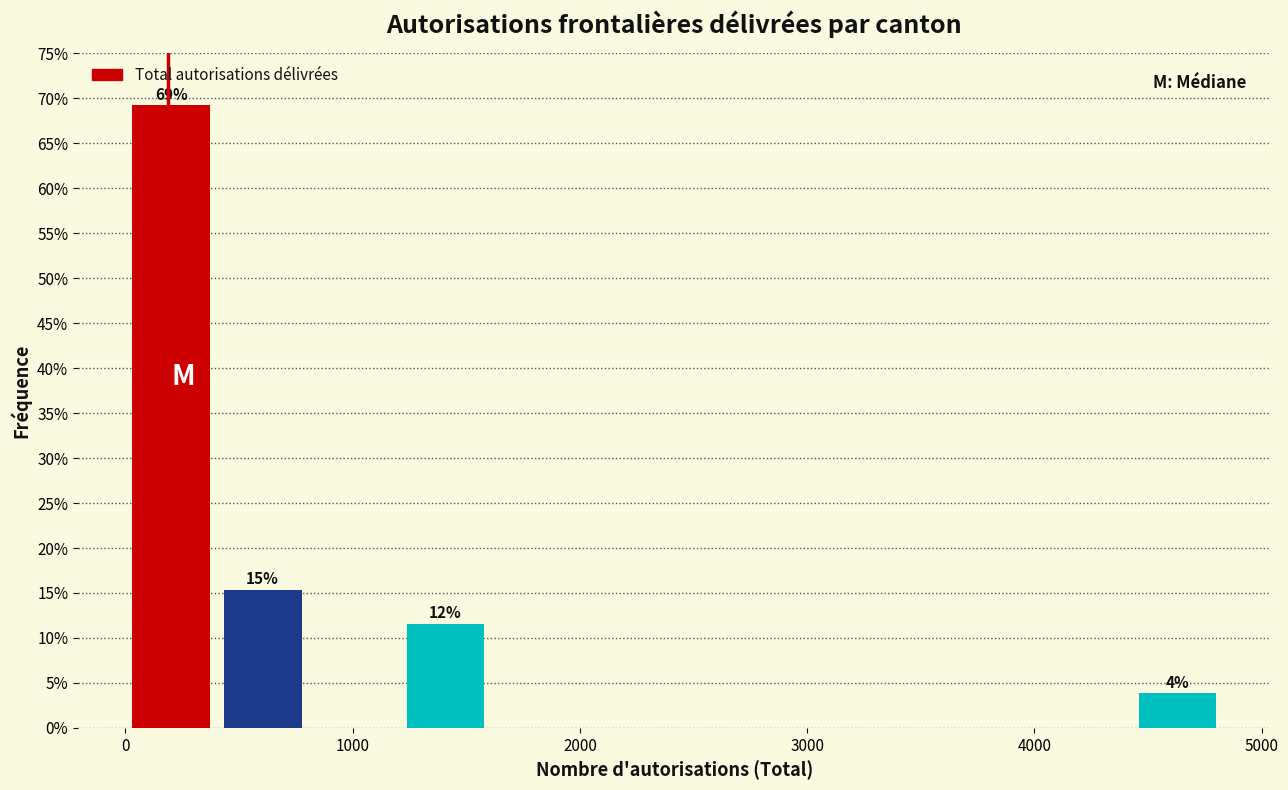

Over which range of the x-axis is the bar tallest?

0 to 400